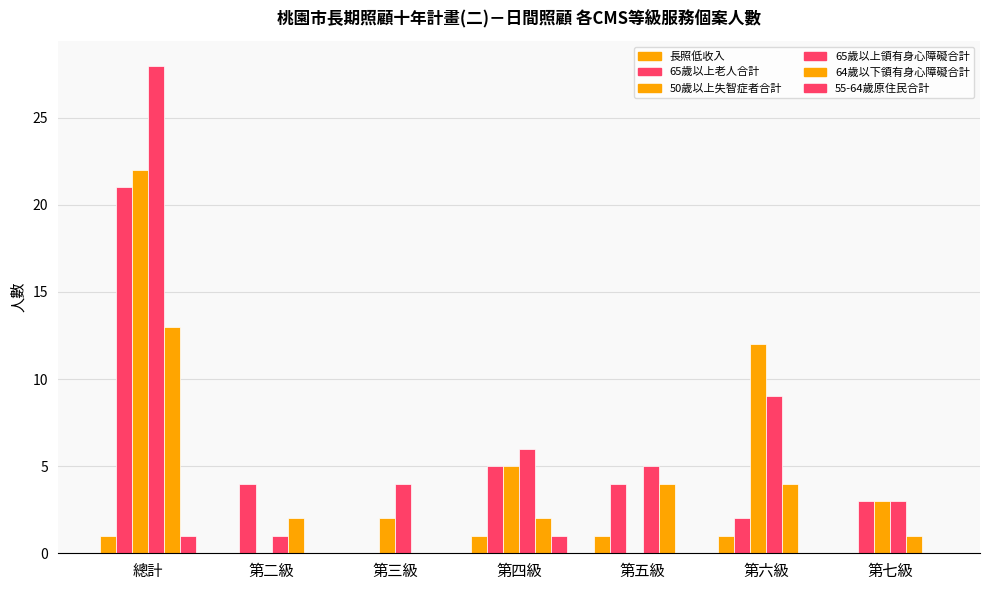

At which label does 50歲以上失智症者合計 reach its peak?

總計